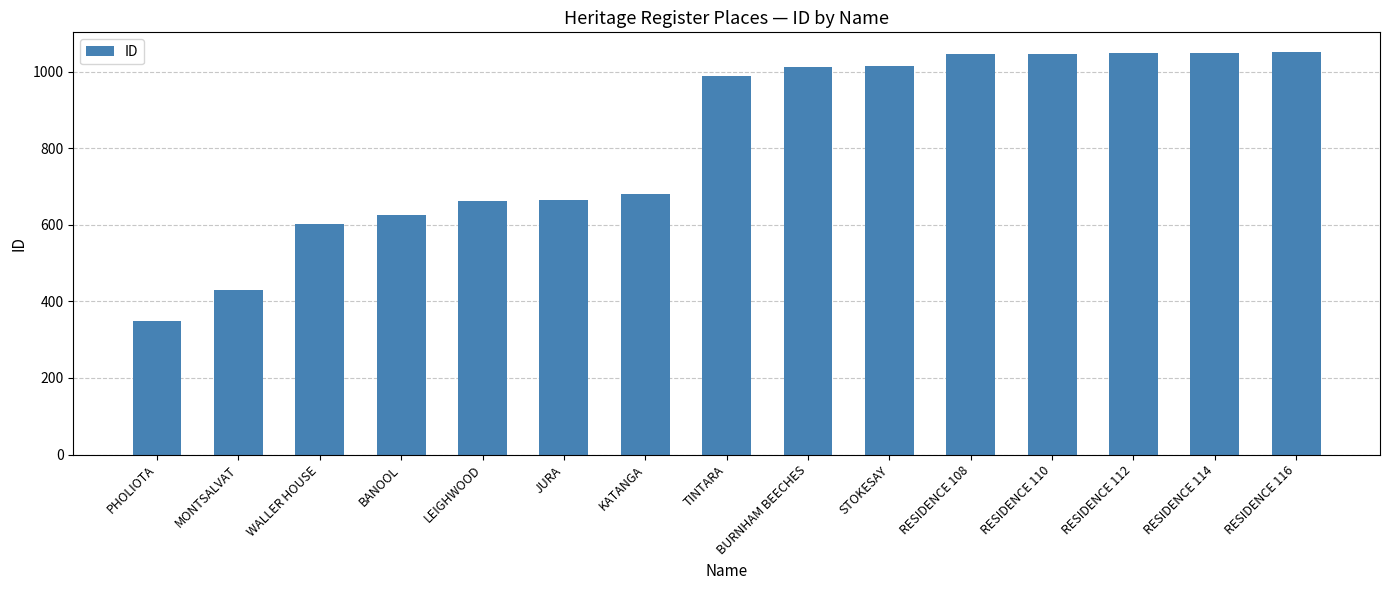

What is the difference between the values at BANOOL and BURNHAM BEECHES?

388